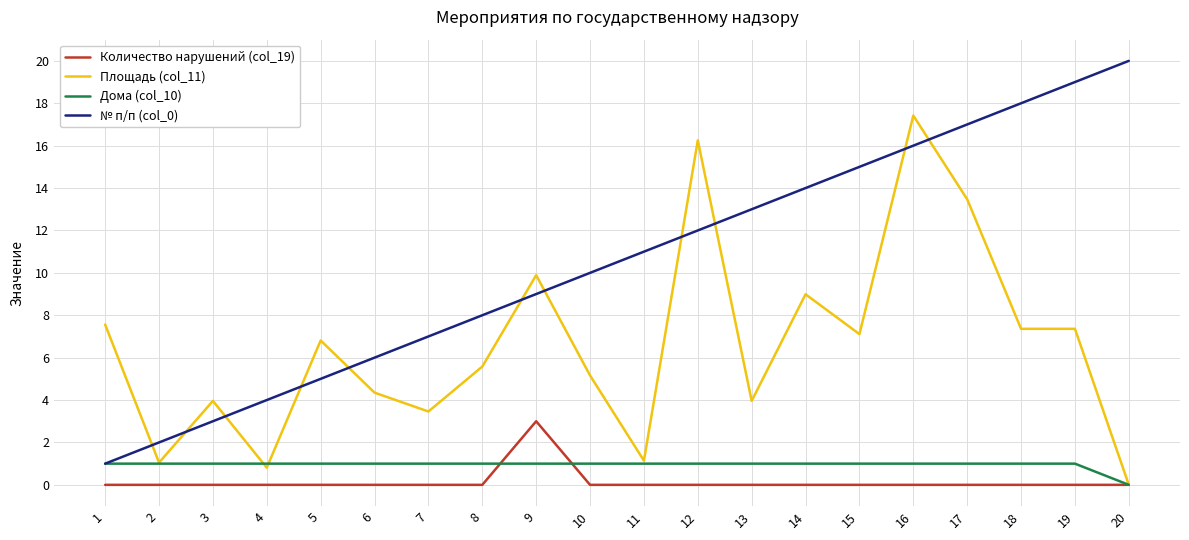

Rank the series by their maximum value, from lowest to highest.

Дома (col_10), Количество нарушений (col_19), Площадь (col_11), № п/п (col_0)